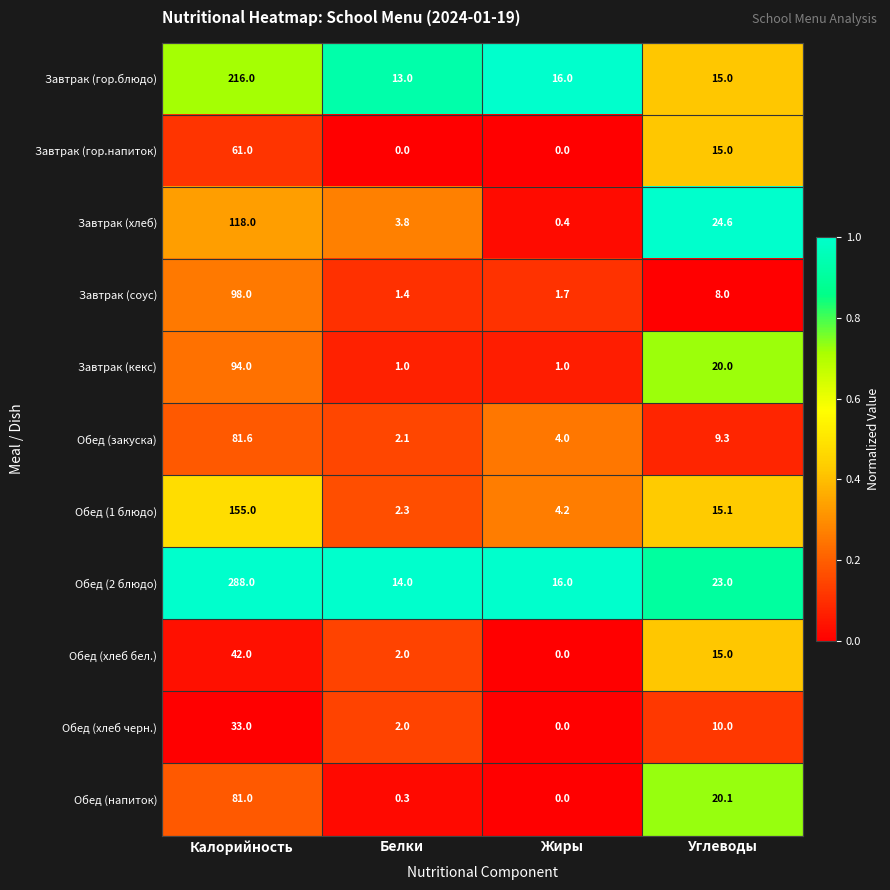

Rank the series by their maximum value, from lowest to highest.

Обед (хлеб черн.), Обед (хлеб бел.), Завтрак (гор.напиток), Обед (напиток), Обед (закуска), Завтрак (кекс), Завтрак (соус), Завтрак (хлеб), Обед (1 блюдо), Завтрак (гор.блюдо), Обед (2 блюдо)